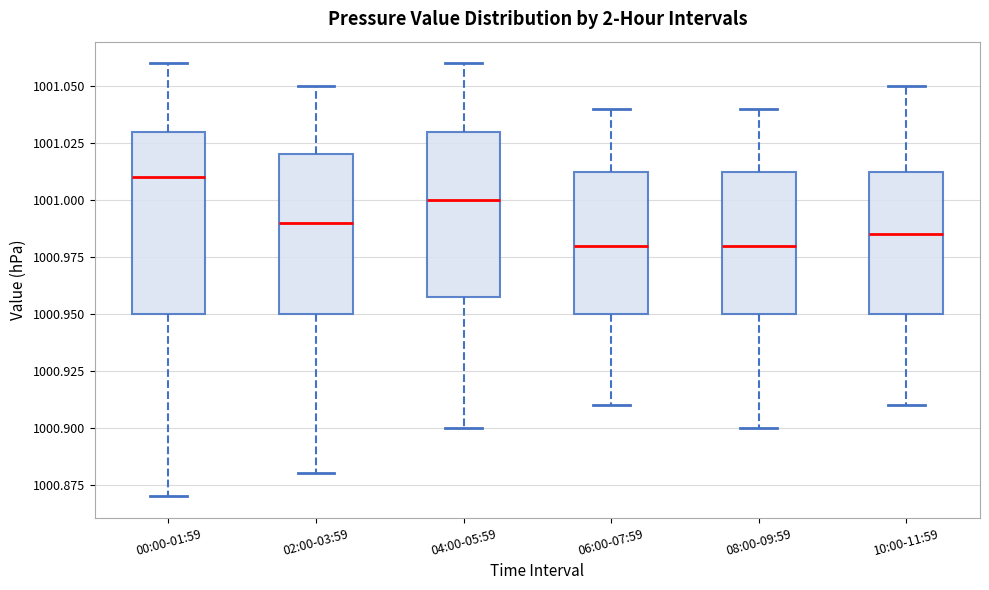

Comparing the boxes themselves (not the whiskers), which one is the tallest?

00:00-01:59